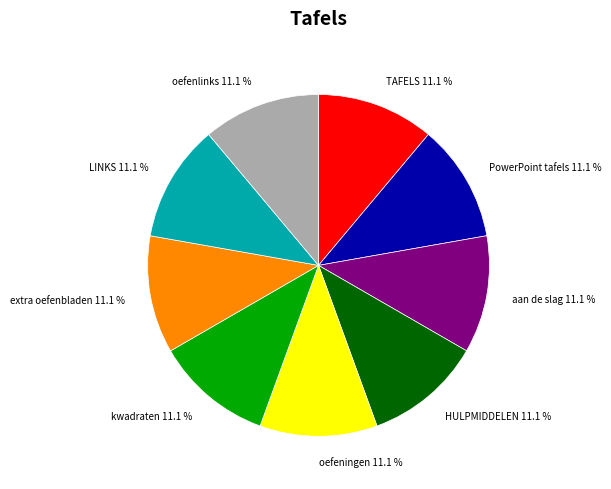

Combined, what portion of the pie is PowerPoint tafels 11.1 % and aan de slag 11.1 %?

22.2%